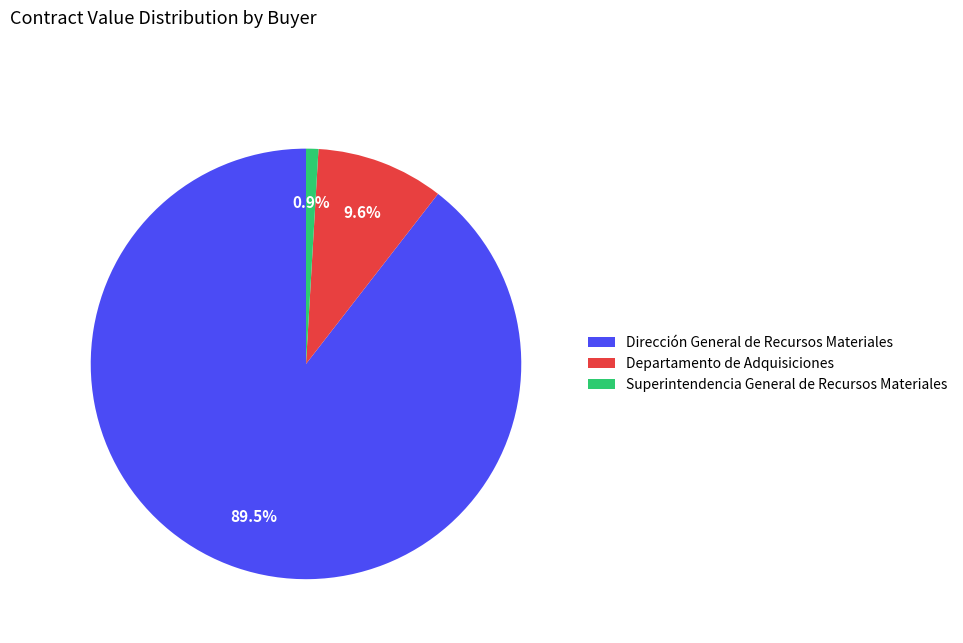

Rank the categories by value from lowest to highest.

Superintendencia General de Recursos Materiales, Departamento de Adquisiciones, Dirección General de Recursos Materiales